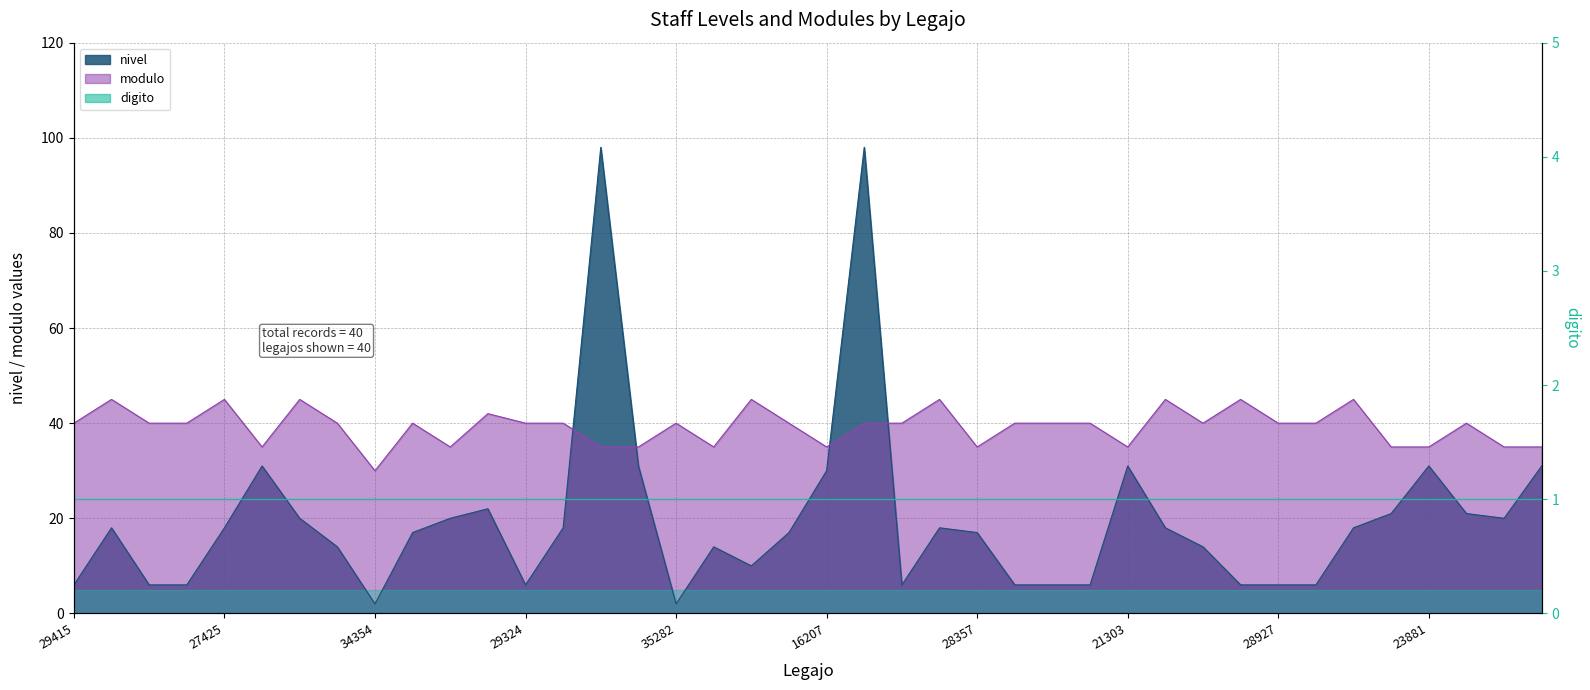

In nivel, how many points are lower than both neighbors (excluding endpoints)?

6